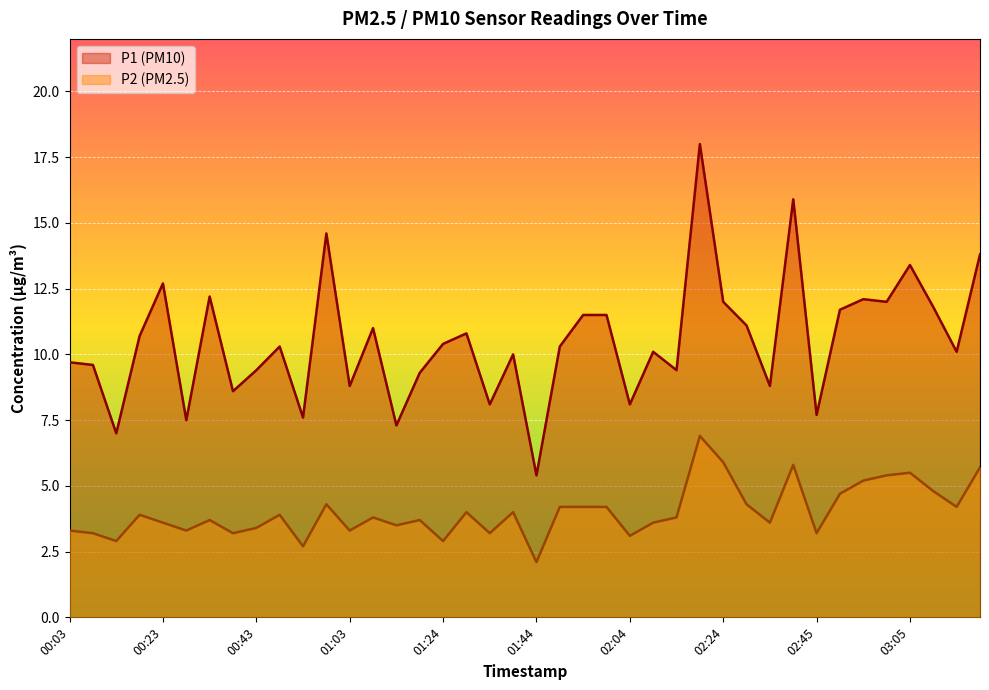

Reading left to right, what are all the values shown in this chart?

P1: 00:03=9.7	00:08=9.6	00:13=7.0	00:18=10.7	00:23=12.7	00:28=7.5	00:33=12.2	00:38=8.6	00:43=9.4	00:48=10.3	00:53=7.6	00:58=14.6	01:03=8.8	01:08=11.0	01:13=7.3	01:19=9.3	01:24=10.4	01:29=10.8	01:34=8.1	01:39=10.0	01:44=5.4	01:49=10.3	01:54=11.5	01:59=11.5	02:04=8.1	02:09=10.1	02:14=9.4	02:19=18.0	02:24=12.0	02:29=11.1	02:35=8.8	02:40=15.9	02:45=7.7	02:50=11.7	02:55=12.1	03:00=12.0	03:05=13.4	03:10=11.8	03:15=10.1	03:20=13.8
P2: 00:03=3.3	00:08=3.2	00:13=2.9	00:18=3.9	00:23=3.6	00:28=3.3	00:33=3.7	00:38=3.2	00:43=3.4	00:48=3.9	00:53=2.7	00:58=4.3	01:03=3.3	01:08=3.8	01:13=3.5	01:19=3.7	01:24=2.9	01:29=4.0	01:34=3.2	01:39=4.0	01:44=2.1	01:49=4.2	01:54=4.2	01:59=4.2	02:04=3.1	02:09=3.6	02:14=3.8	02:19=6.9	02:24=5.9	02:29=4.3	02:35=3.6	02:40=5.8	02:45=3.2	02:50=4.7	02:55=5.2	03:00=5.4	03:05=5.5	03:10=4.8	03:15=4.2	03:20=5.7